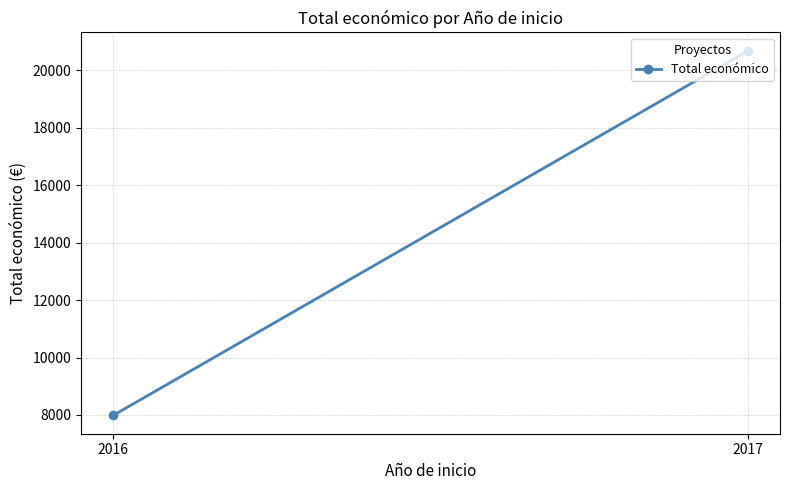

The value at 2016 is 14020. True or false?

False